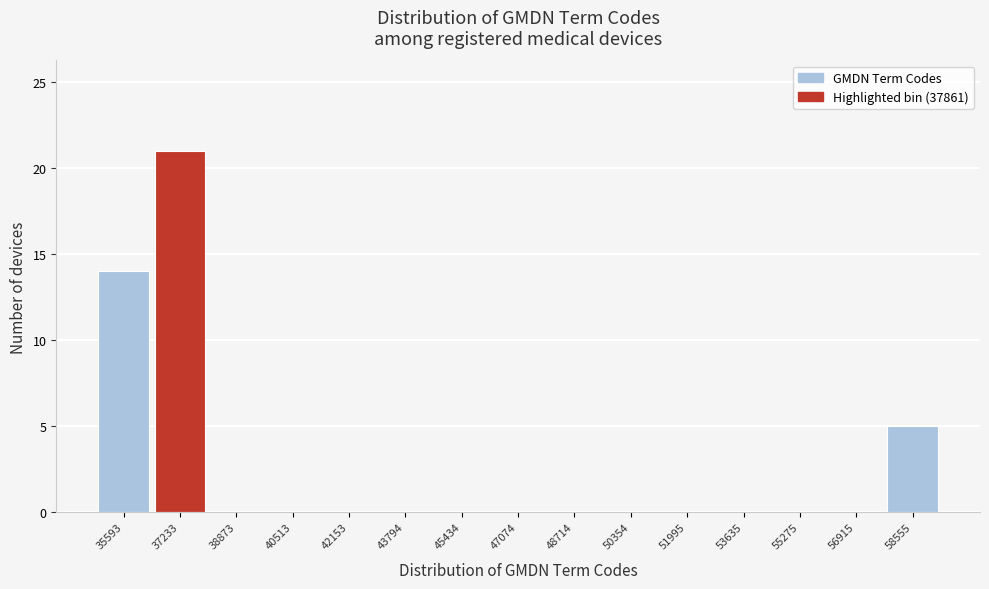

Reading left to right, list every bar in this chart as the range it spans on the x-axis followed by its height. Neither the bar edges nor the heights are printed on the chart, so give them approximately, as read against the axes.

34800 to 36400: 14
36400 to 38000: 21
38000 to 39600: 0
39600 to 41400: 0
41400 to 43000: 0
43000 to 44600: 0
44600 to 46200: 0
46200 to 47800: 0
47800 to 49600: 0
49600 to 51200: 0
51200 to 52800: 0
52800 to 54400: 0
54400 to 56000: 0
56000 to 57800: 0
57800 to 59400: 5